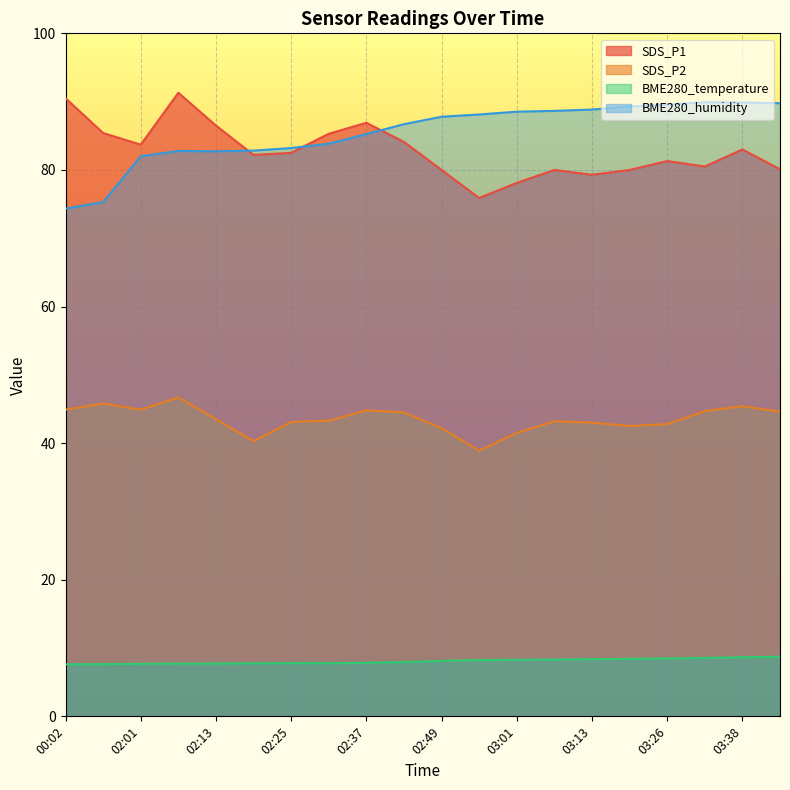

What is the average value of the BME280_humidity series?

85.5